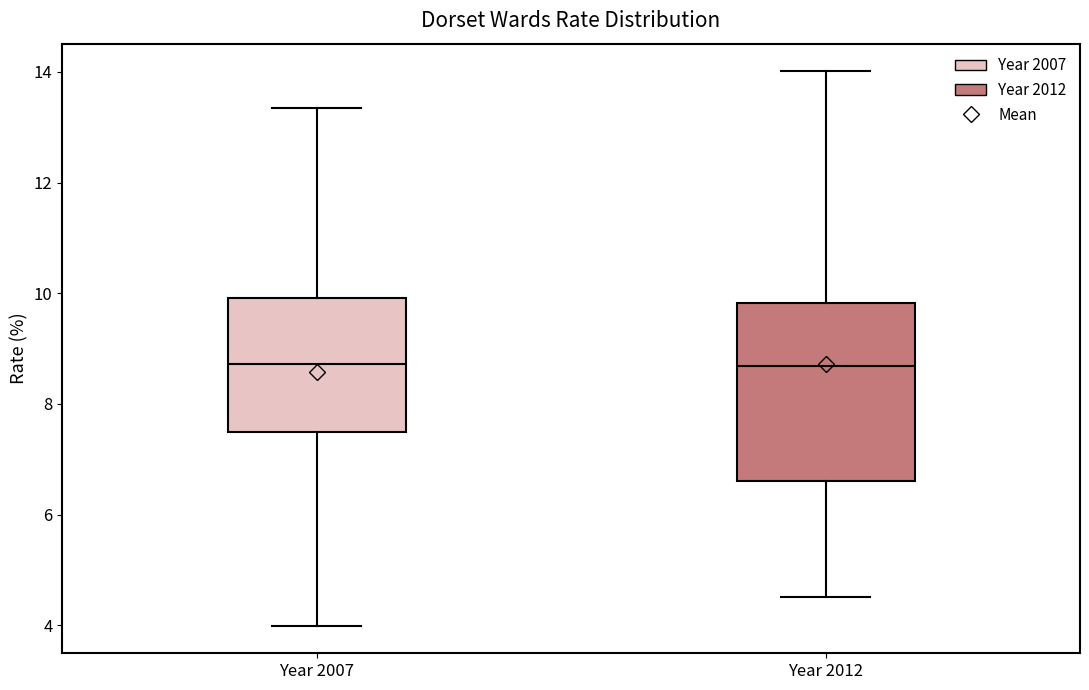

Where does the lower whisker of the box for Year 2012 end on the y-axis? The values are not printed on the chart, so give them approximately, as read against the axis.

4.6